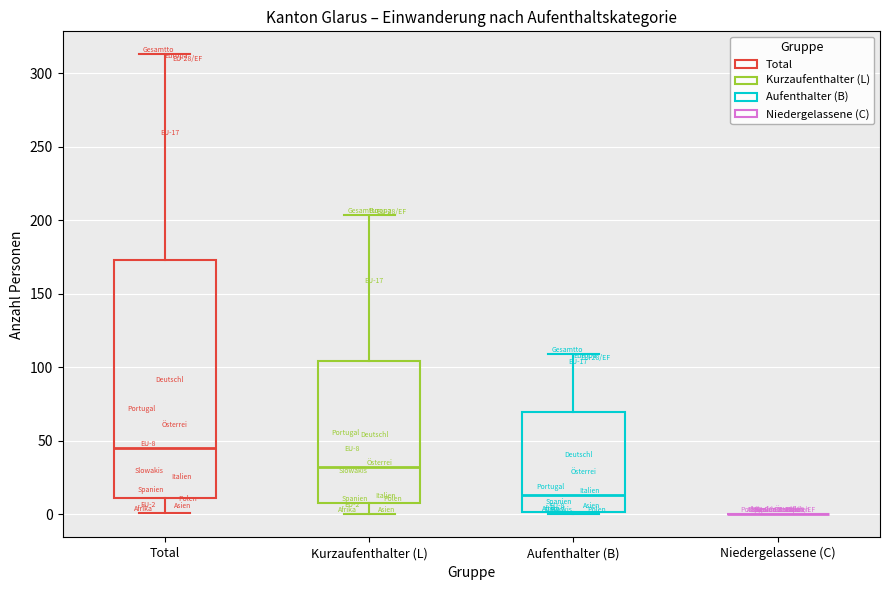

Comparing the boxes themselves (not the whiskers), which one is the tallest?

Total